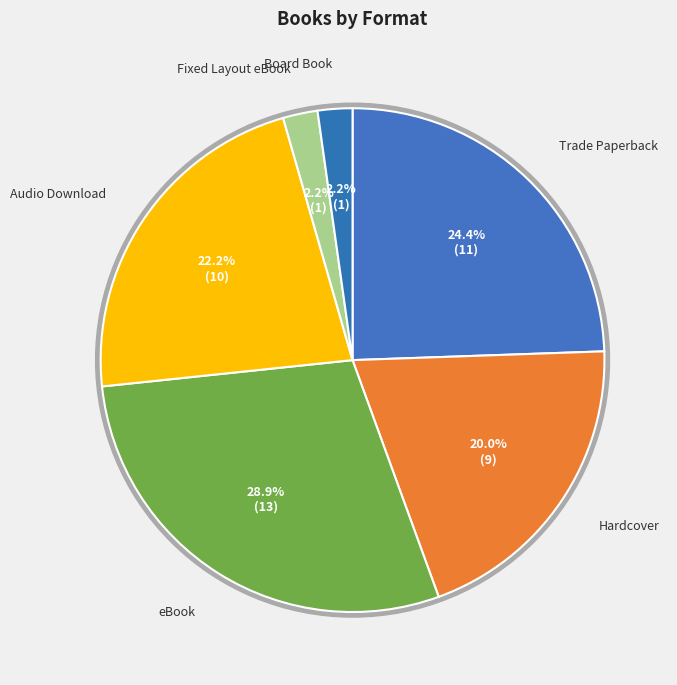

To the nearest percent, what percentage of the pie is Trade Paperback?

24%